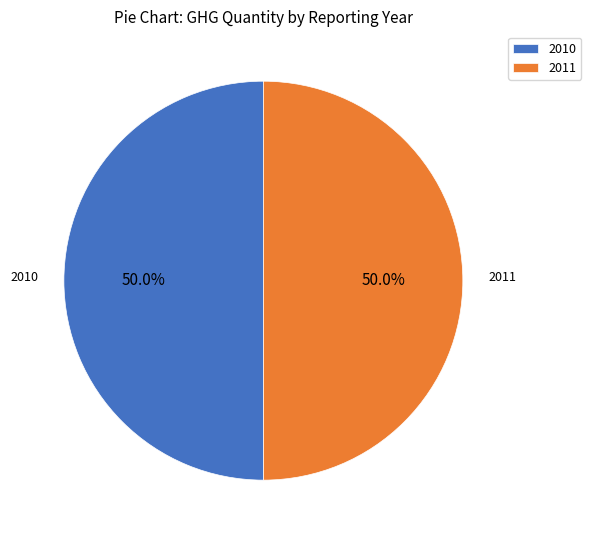

Approximately how many times larger is the value at 2010 compared to 2011?

1.0